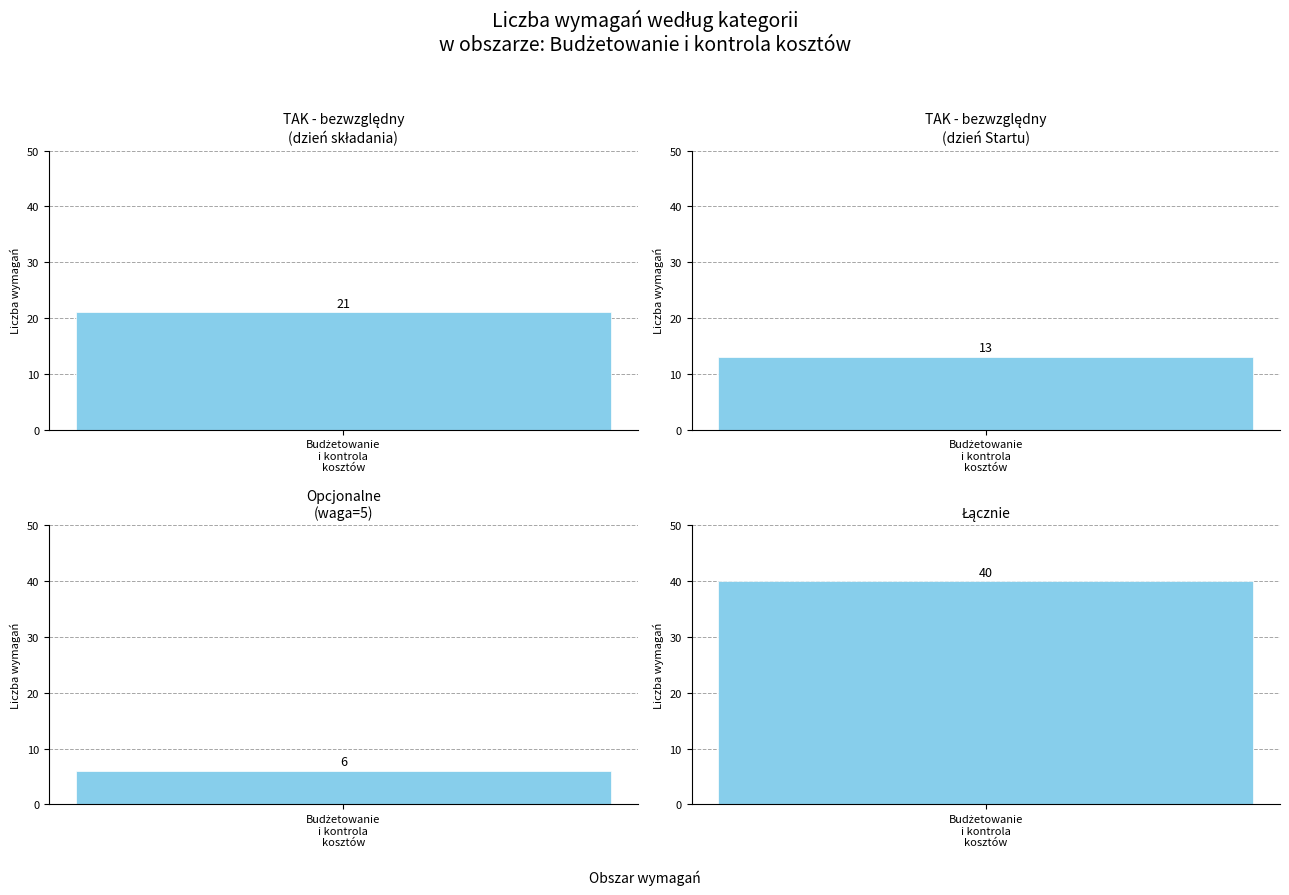

True or false: Wymóg bezwzględny na dzień Startu has a value of -6 at Obszar 2.

False